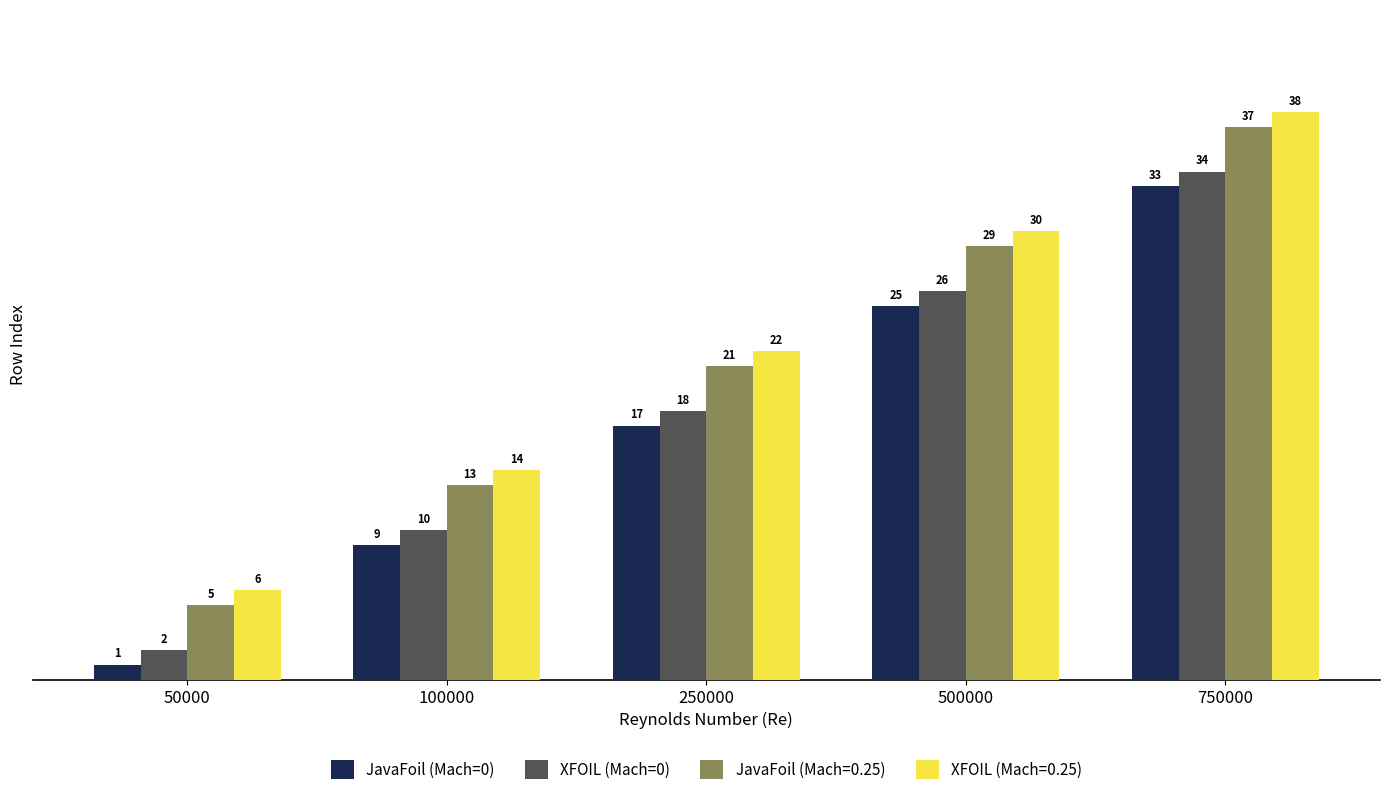

Rank the series at 750000 from lowest to highest value.

JavaFoil (Mach=0), XFOIL (Mach=0), JavaFoil (Mach=0.25), XFOIL (Mach=0.25)